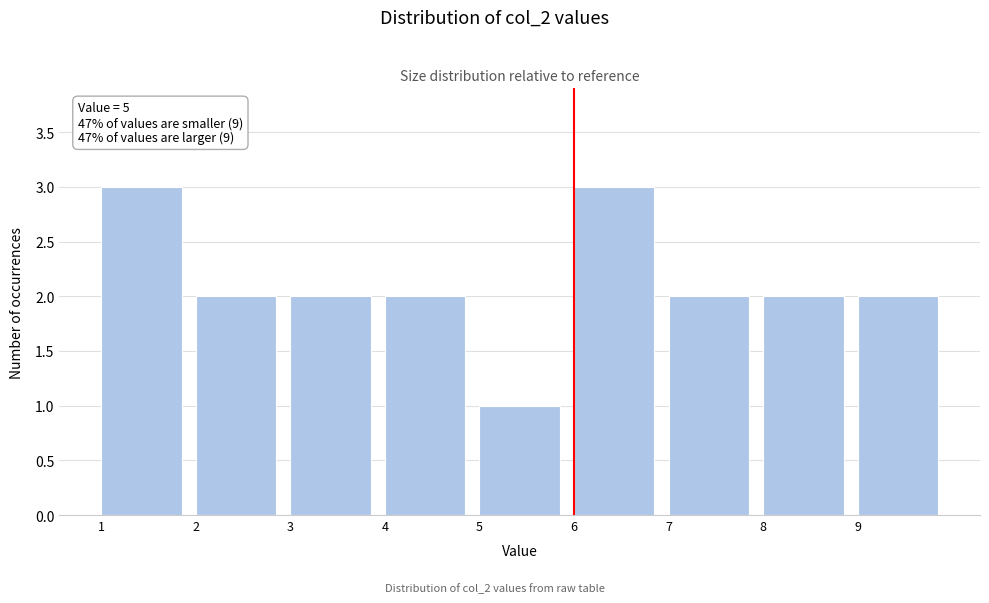

Reading left to right, list all the values displayed in this chart.

3	2	2	2	1	3	2	2	2